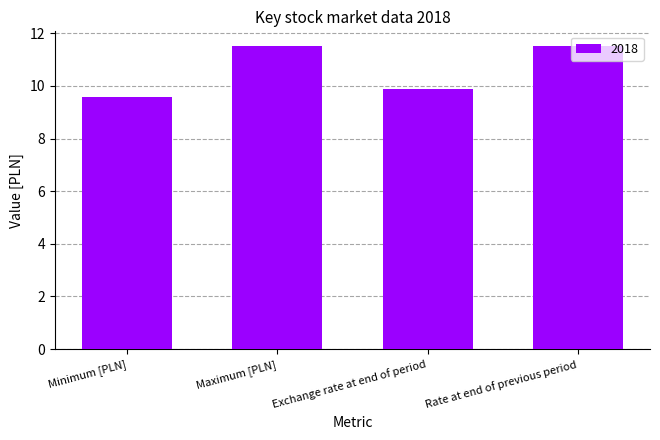

What is the maximum value shown in the chart?

11.5